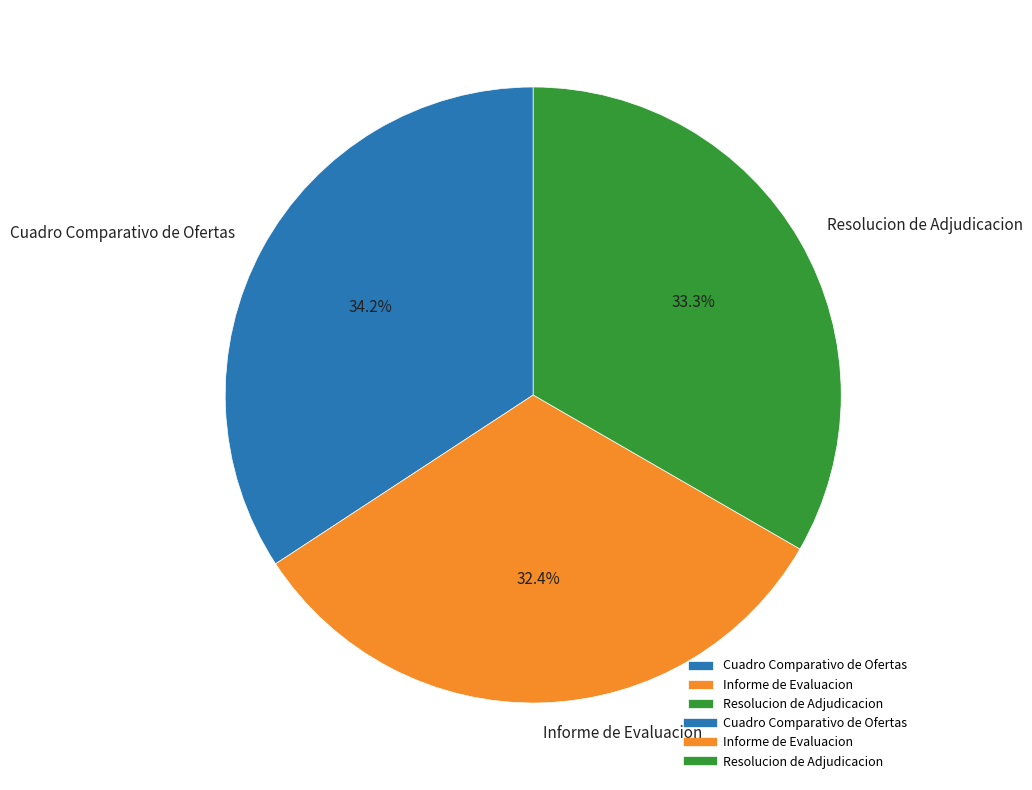

To the nearest percent, what portion does Cuadro Comparativo de Ofertas represent?

34%